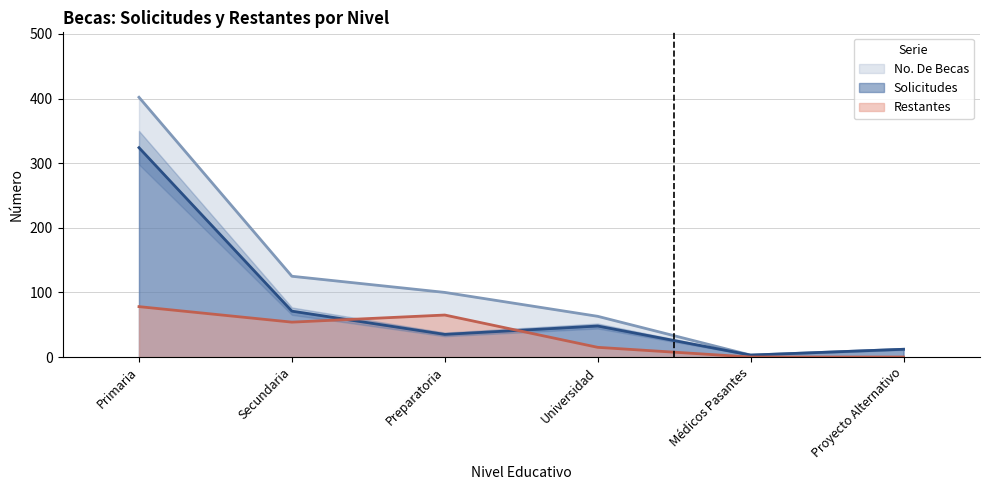

Rank the series by their maximum value, from highest to lowest.

No. De Becas, Solicitudes, Restantes